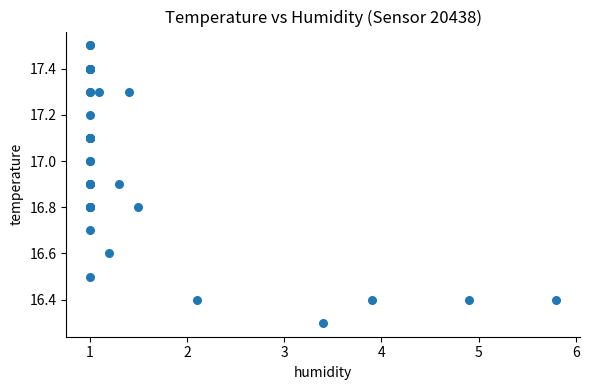

What Y value in the scatter plot is closest to 16?

16.3